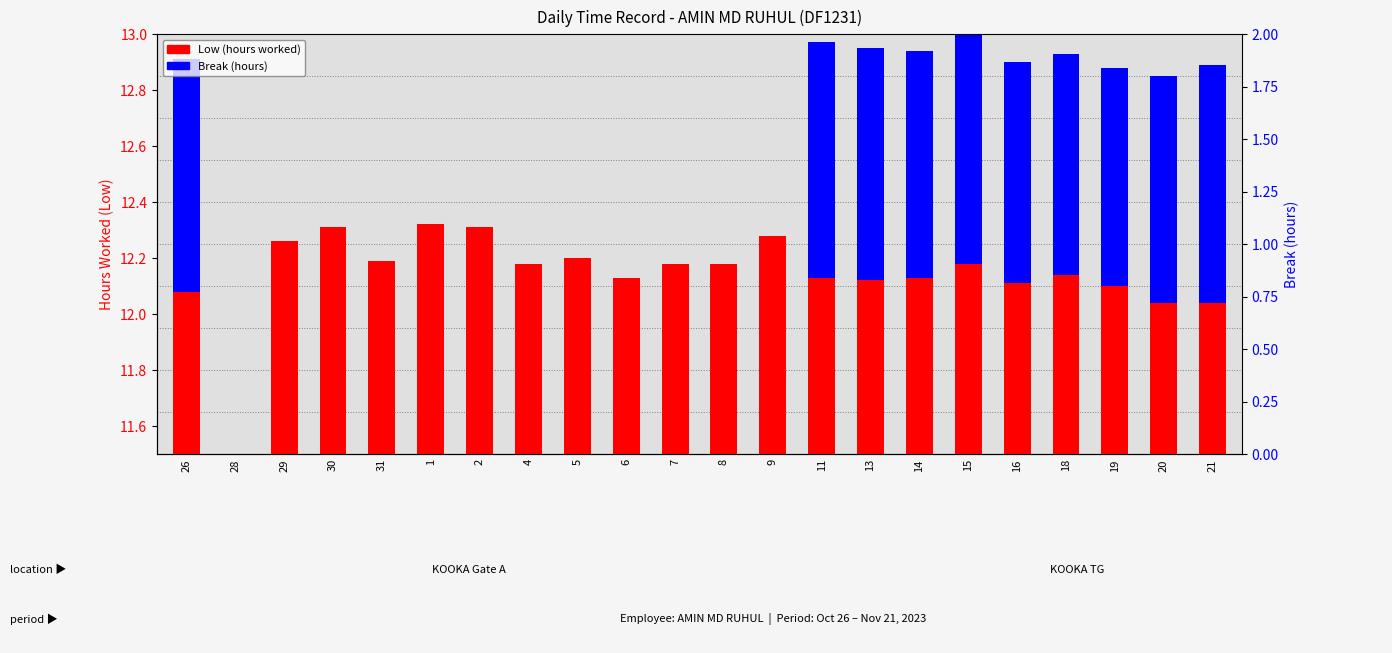

List the labels in order of Low (hours worked) value, largest first.

1, 30, 2, 9, 29, 5, 31, 4, 7, 8, 15, 18, 6, 11, 14, 13, 16, 19, 26, 20, 21, 28